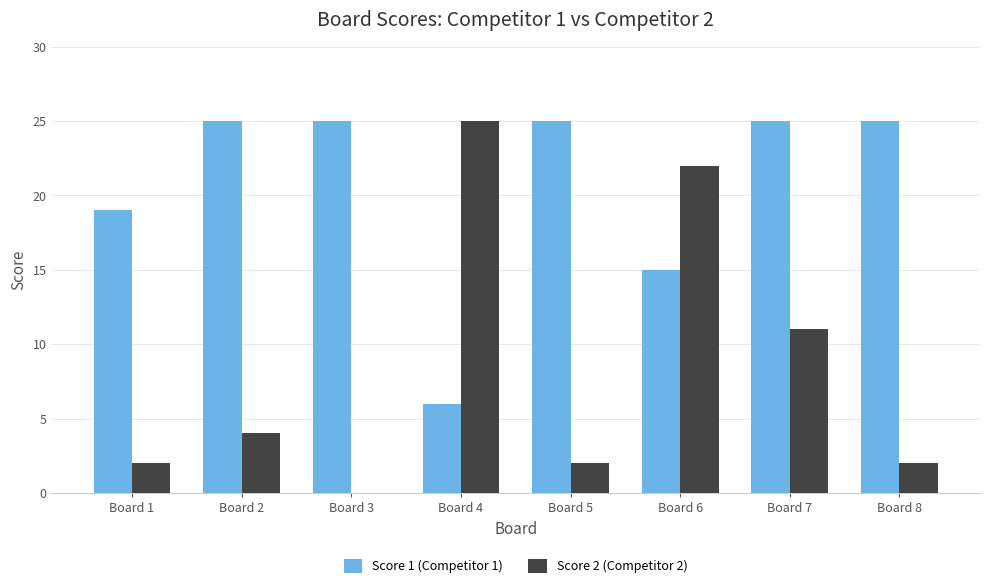

Which series changed the most between Board 2 and Board 8?

Score 2 (Competitor 2)